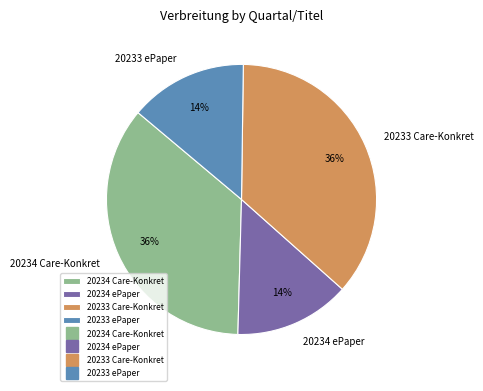

To the nearest percent, what is the average slice percentage?

25%